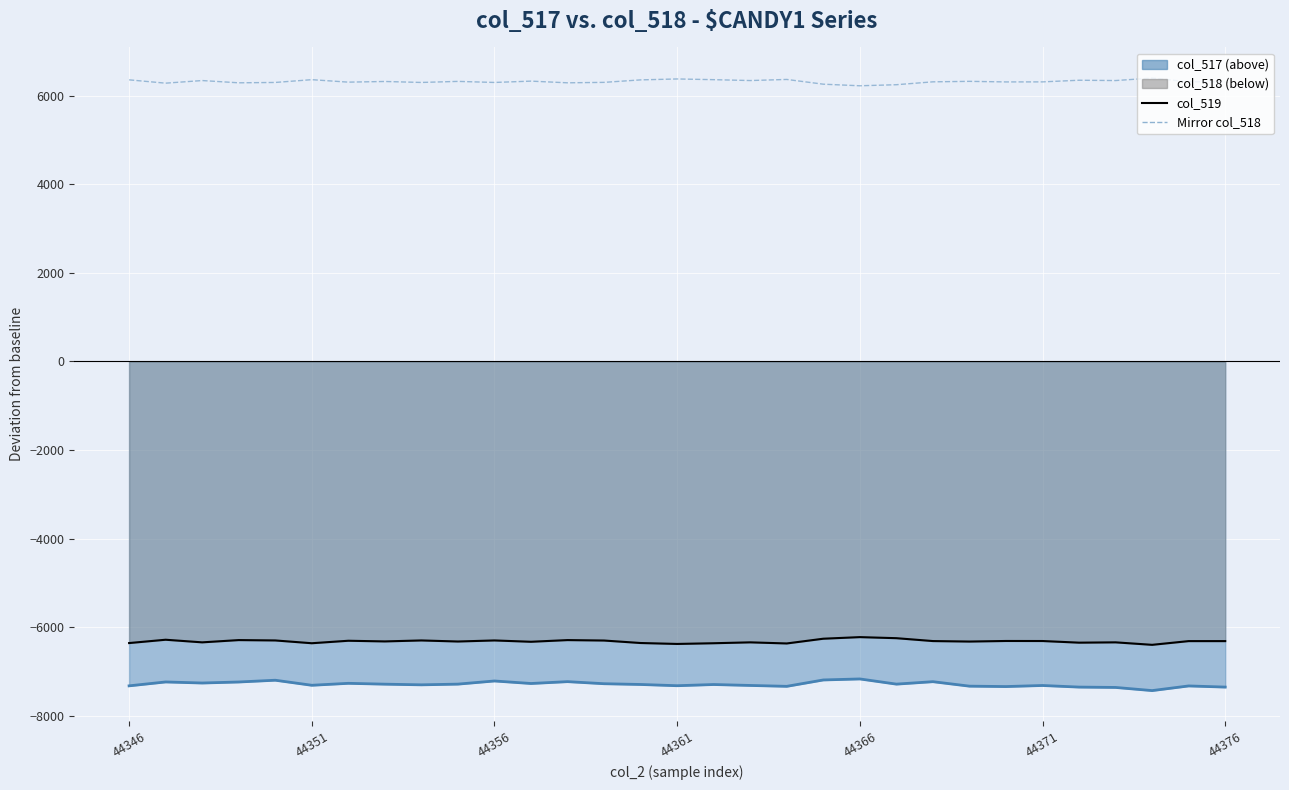

Reading left to right, transcribe all the data shown in this chart.

col_519_line: -6357	-6282	-6341	-6290	-6298	-6361	-6305	-6320	-6298	-6322	-6298	-6328	-6290	-6300	-6356	-6377	-6361	-6341	-6366	-6259	-6223	-6247	-6312	-6323	-6310	-6311	-6348	-6341	-6397	-6313	-6313
Mirror col_518: 6357	6282	6341	6290	6298	6361	6305	6320	6298	6322	6298	6328	6290	6300	6356	6377	6361	6341	6366	6259	6223	6247	6312	6323	6310	6311	6348	6341	6397	6313	6313